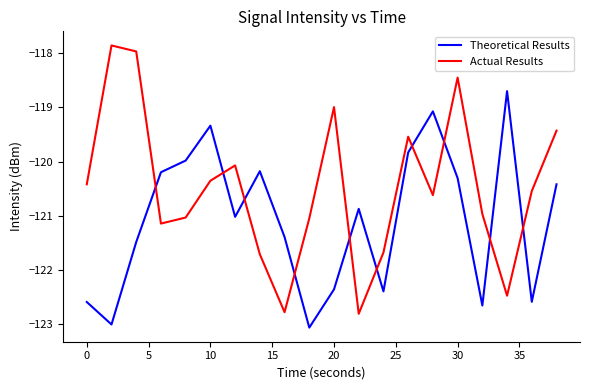

What is the highest value of the Actual Results series?

-117.9